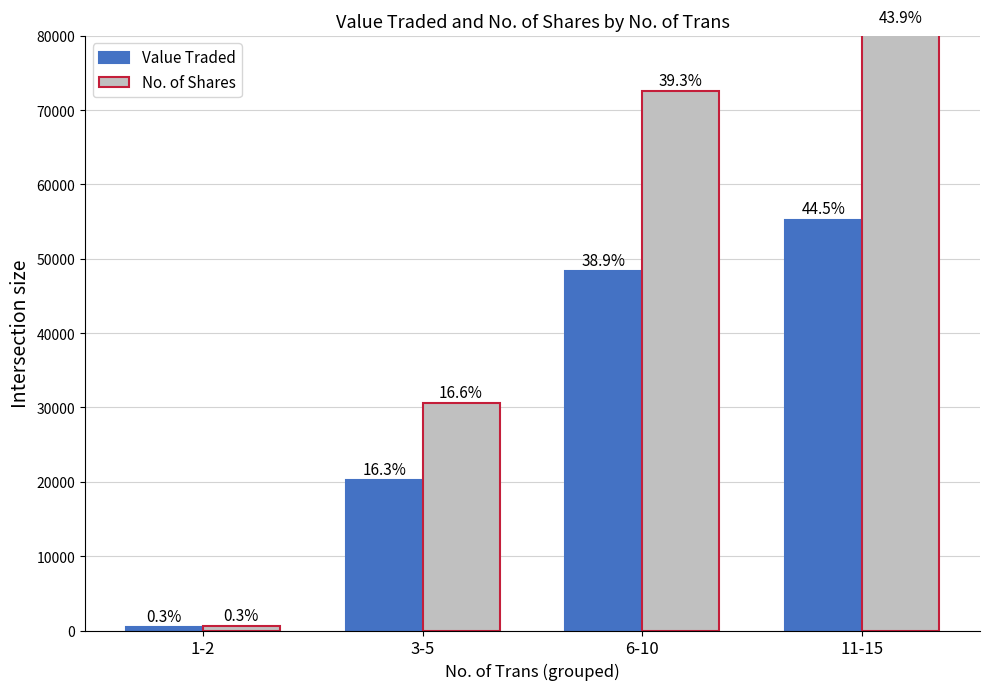

Between 11-15 and 6-10, which is larger?

11-15